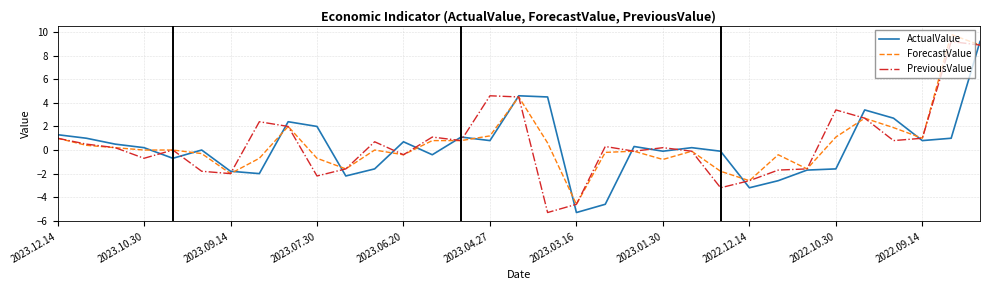

True or false: ActualValue and ForecastValue intersect in this chart.

True